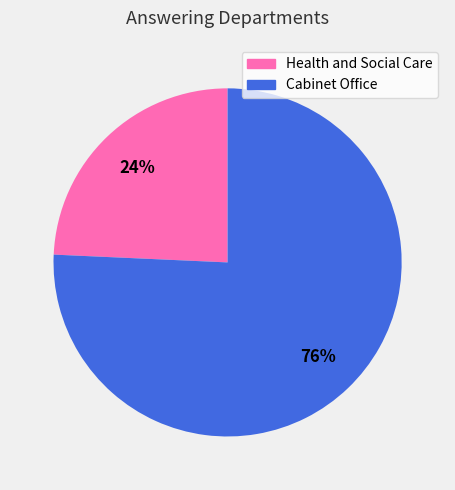

What percentage is the Cabinet Office slice, to the nearest percent?

76%